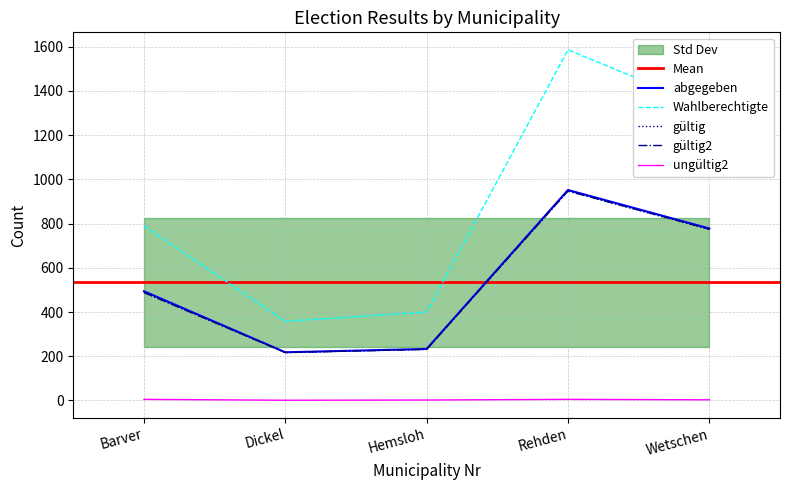

True or false: gültig and ungültig2 cross at least once.

False